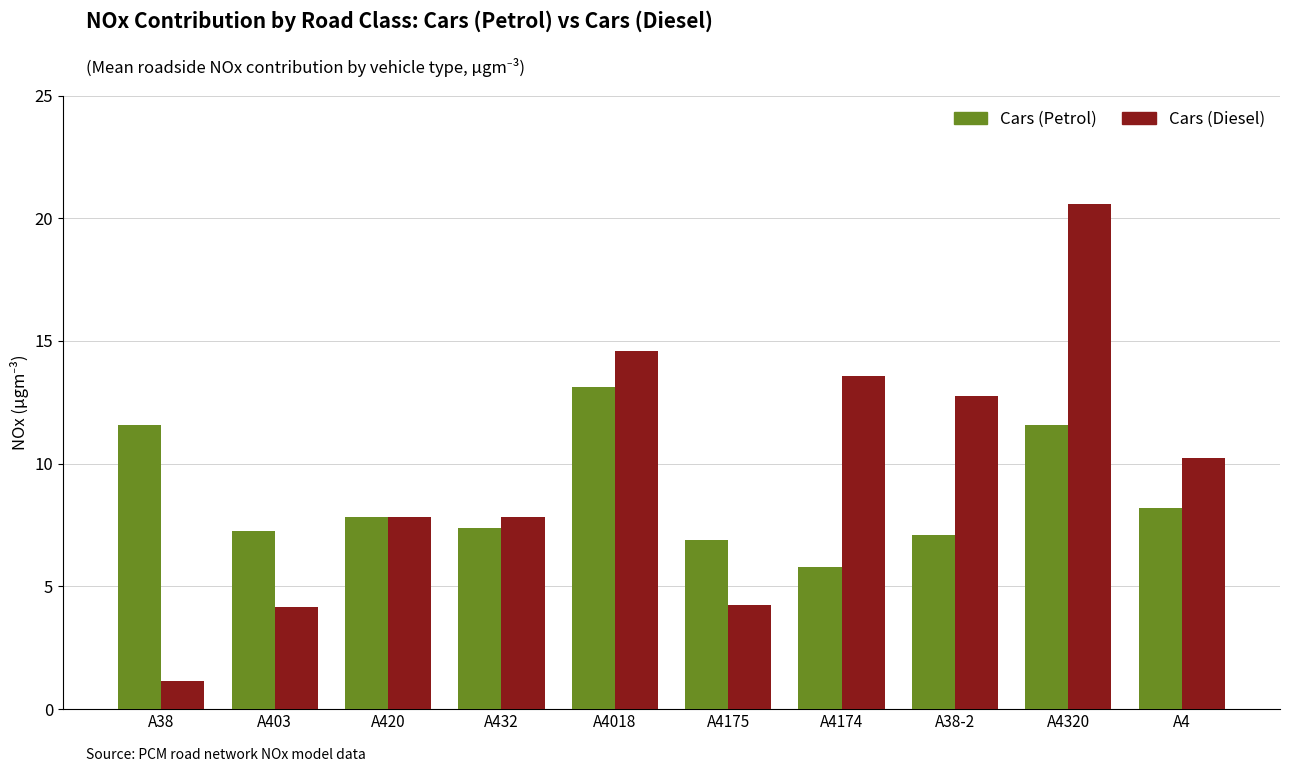

What is the minimum value shown in the chart?

1.2